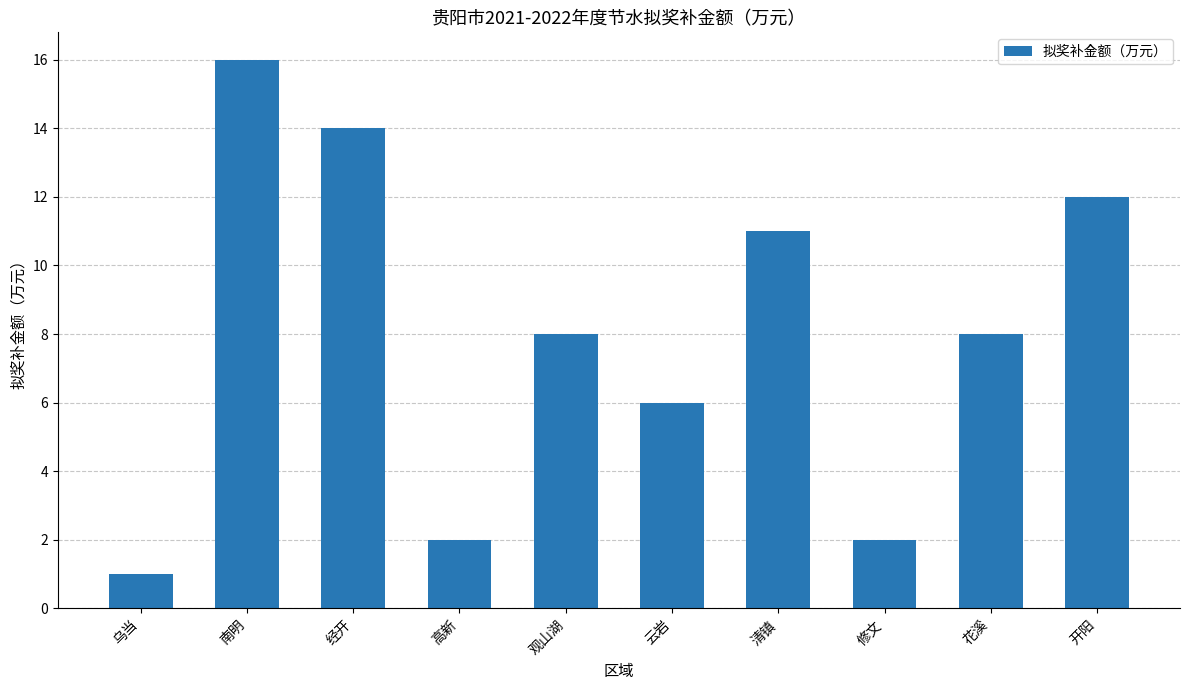

The value at 观山湖 is 13. True or false?

False